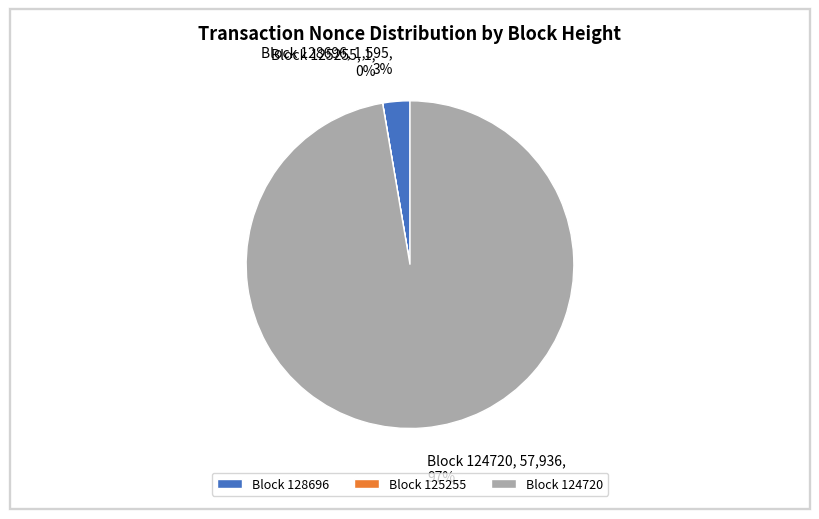

Is there any slice that represents more than half of the pie?

Yes